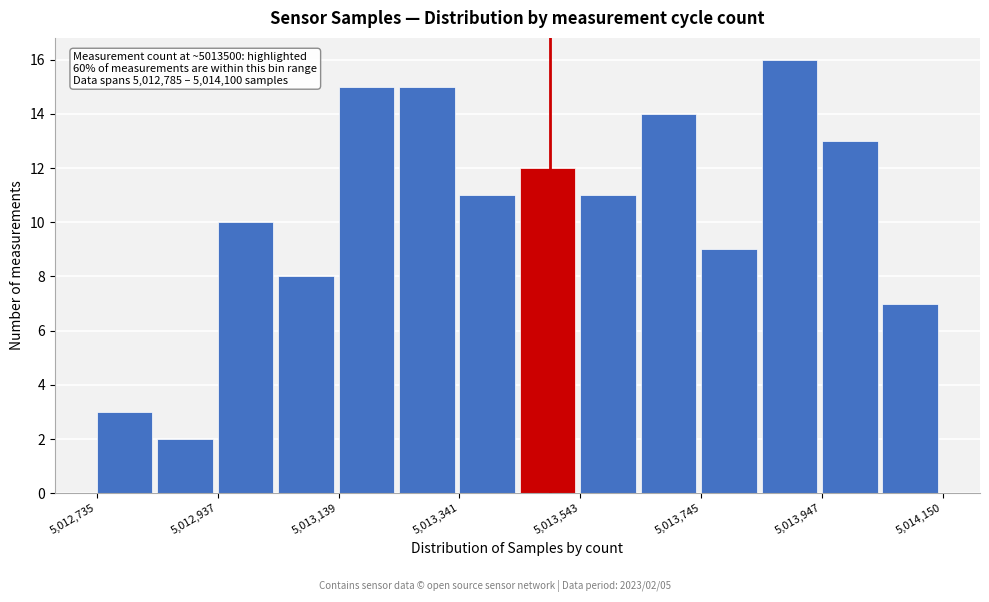

Read against the x-axis, roughly where is the centre of the tallest bar?

5013900